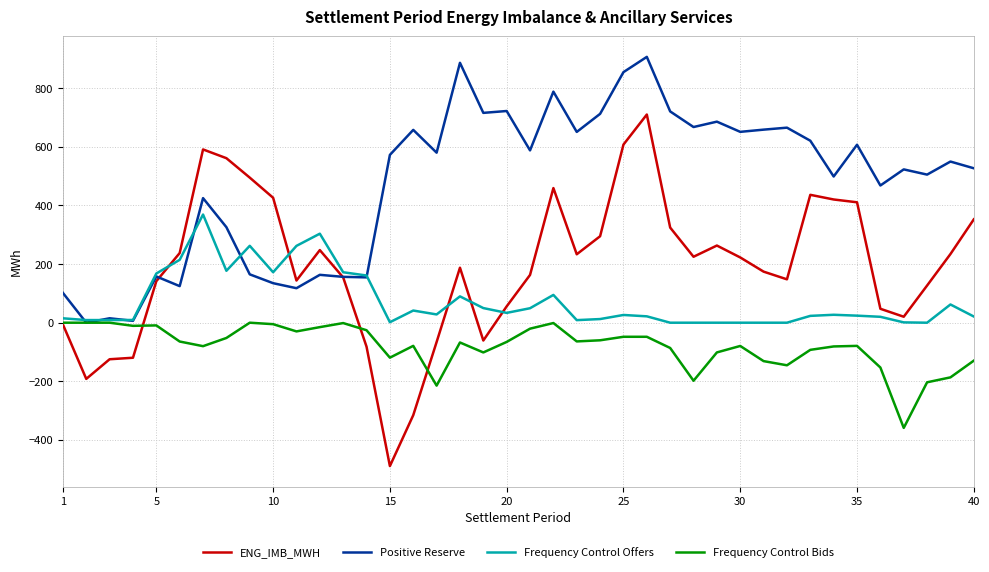

Which series has the largest range (max minus min)?

ENG_IMB_MWH